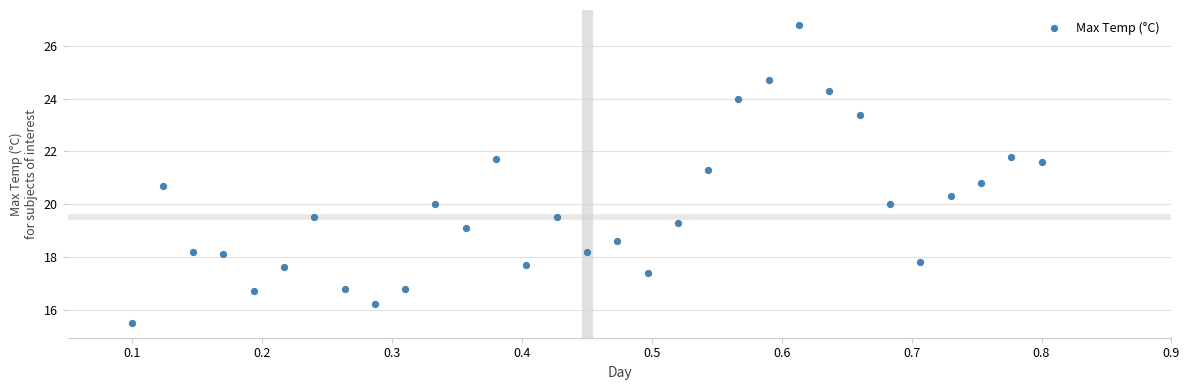

What is the range of X values (max minus min)?

0.7